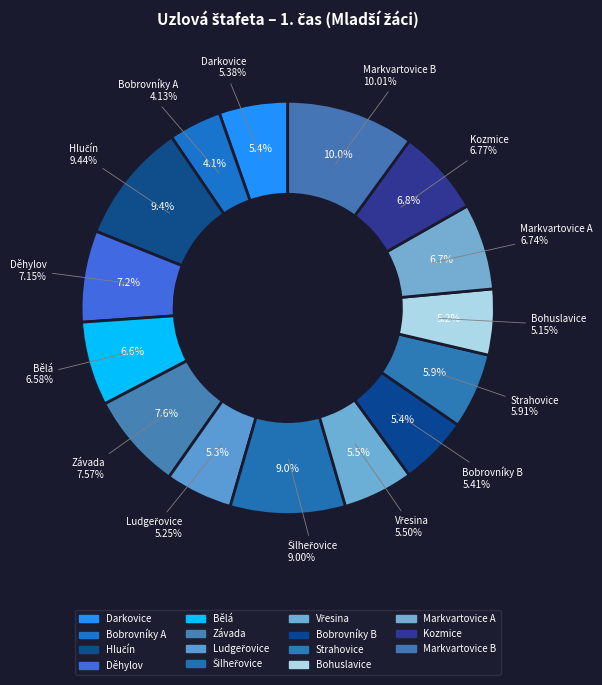

Which slice is the largest?

Markvartovice B